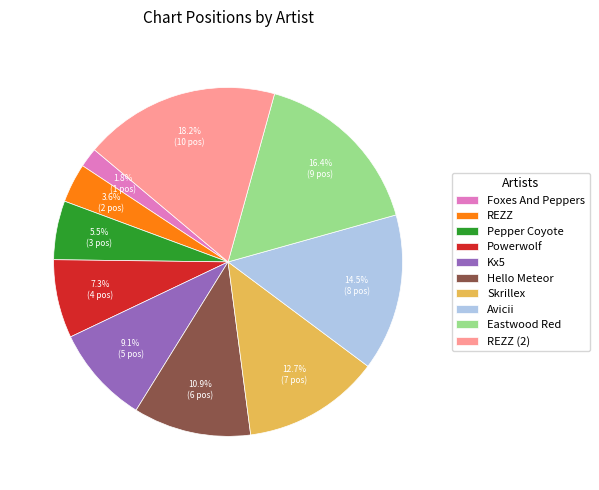

Between Foxes And Peppers and Avicii, which is larger?

Avicii